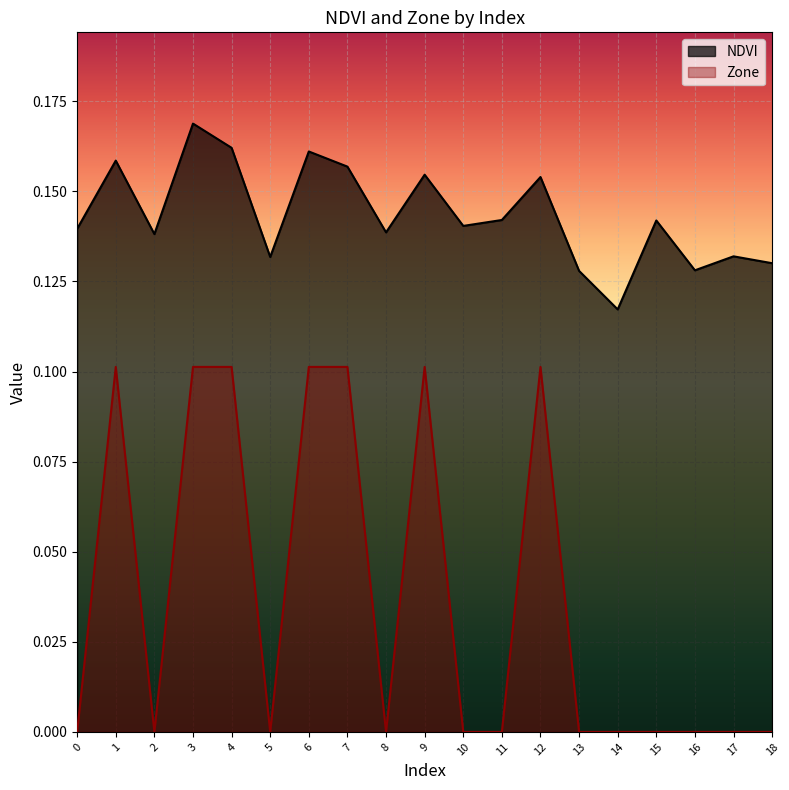

True or false: Zone has more than 0 interior local peaks.

True